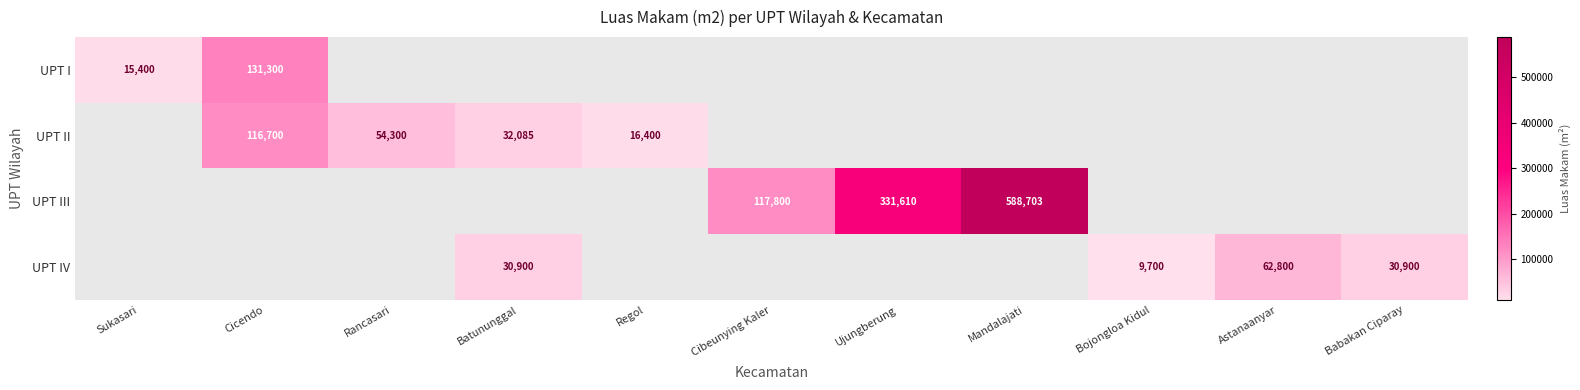

Is it true that UPT III equals 194902 at Cibeunying Kaler?

False